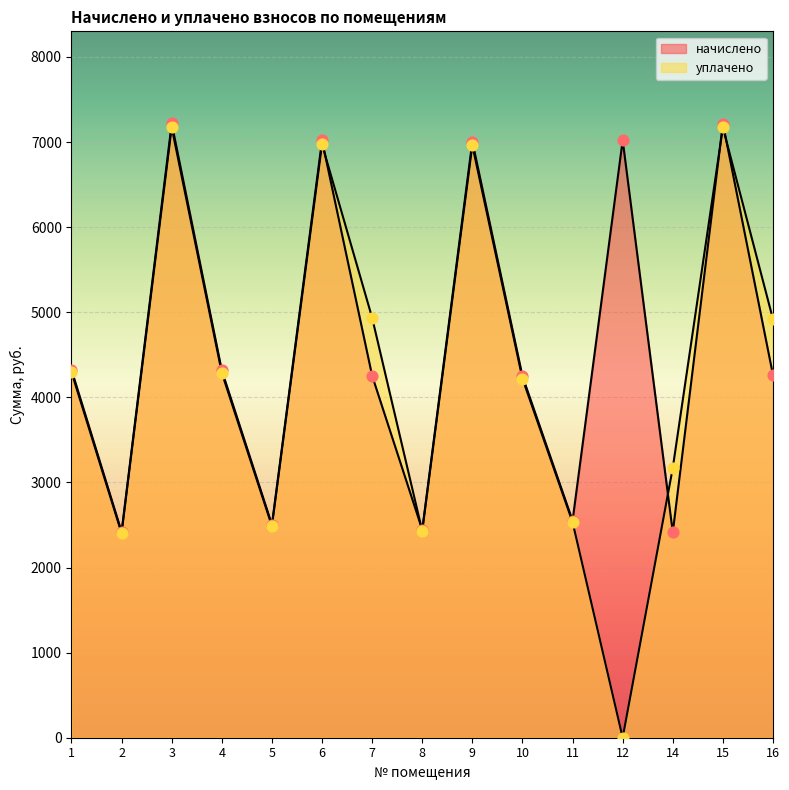

Which series has the widest spread of Y values?

уплачено